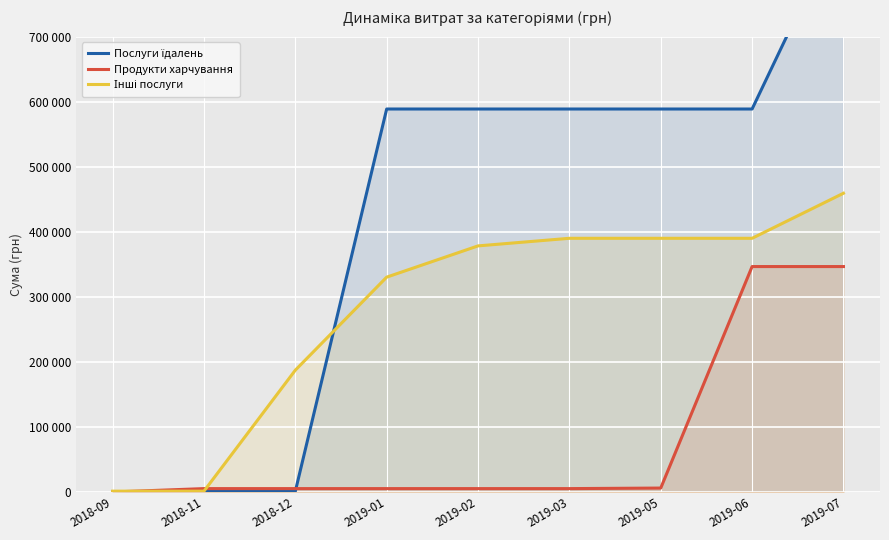

True or false: Продукти харчування and Інші послуги cross at least once.

True